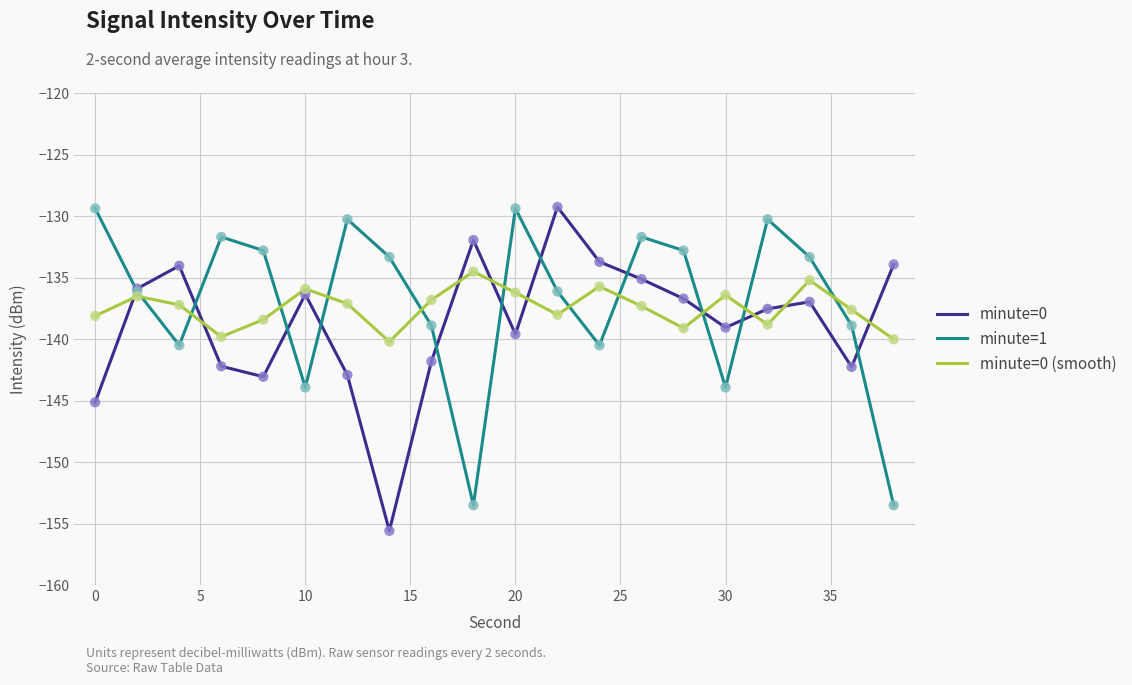

True or false: minute=0 and minute=0 (smooth) intersect in this chart.

True